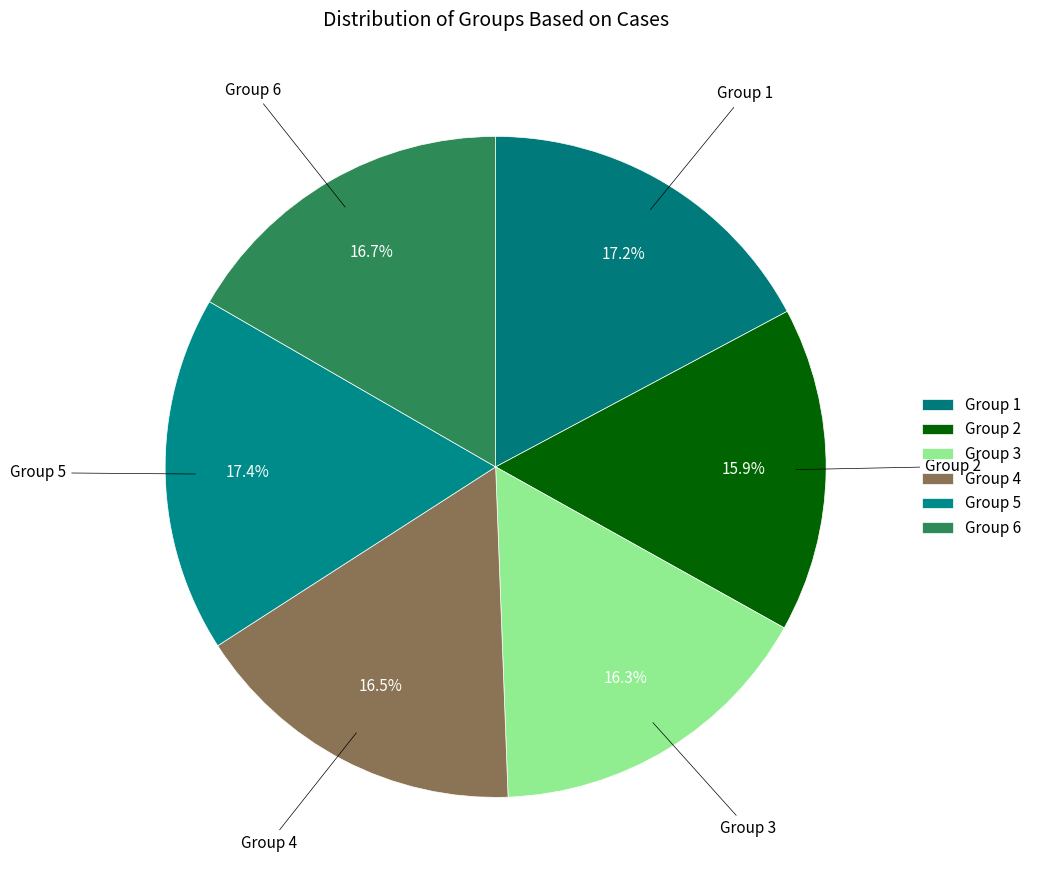

How many segments does this pie chart have?

6